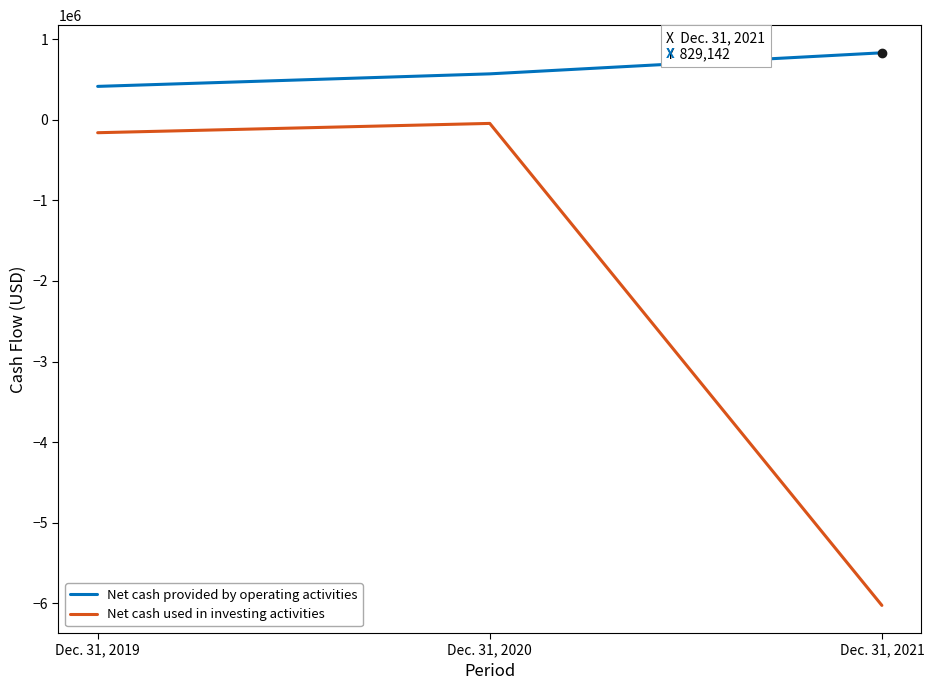

How many Net cash provided by operating activities values are between 412541 and 829142?

3